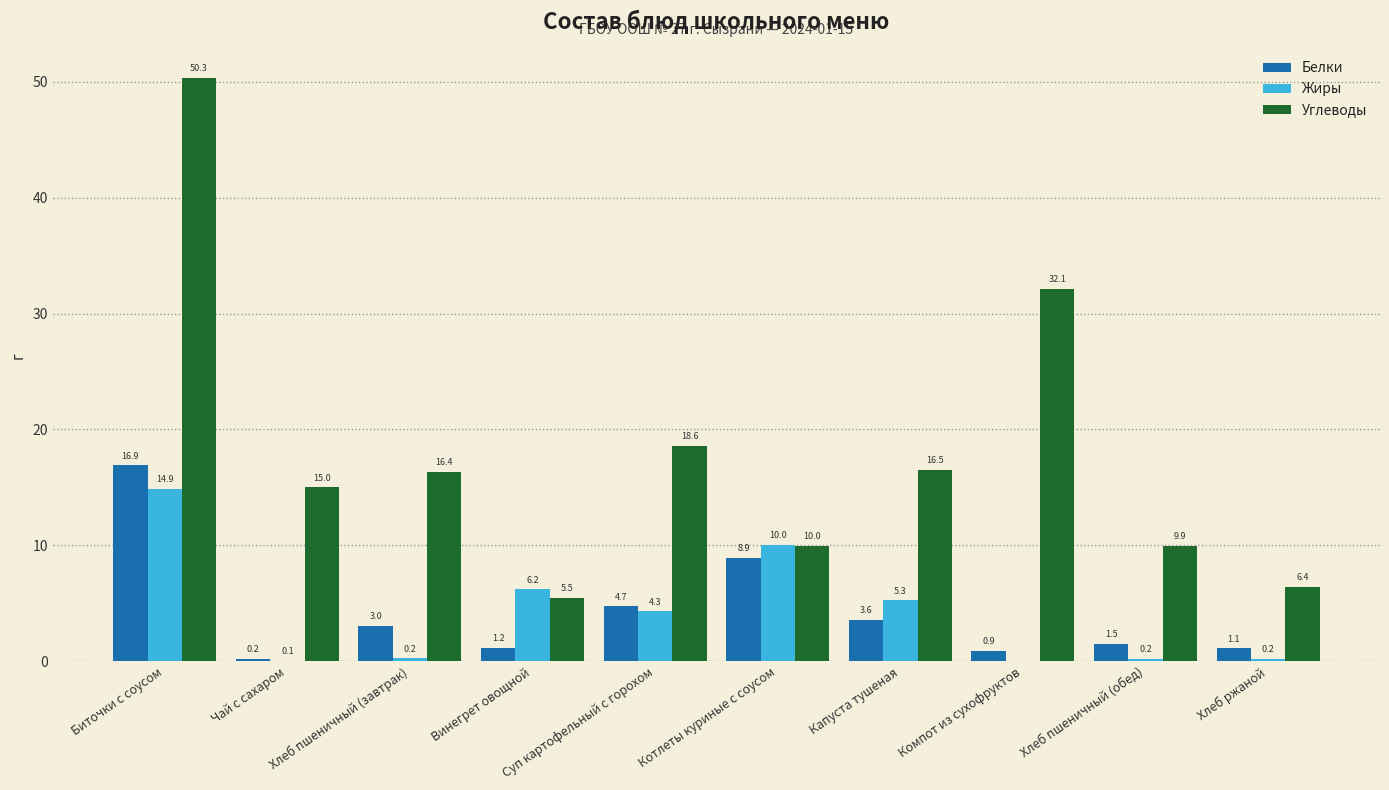

Is the value of Жиры at Биточки с соусом greater than the value of Углеводы at Хлеб ржаной?

Yes